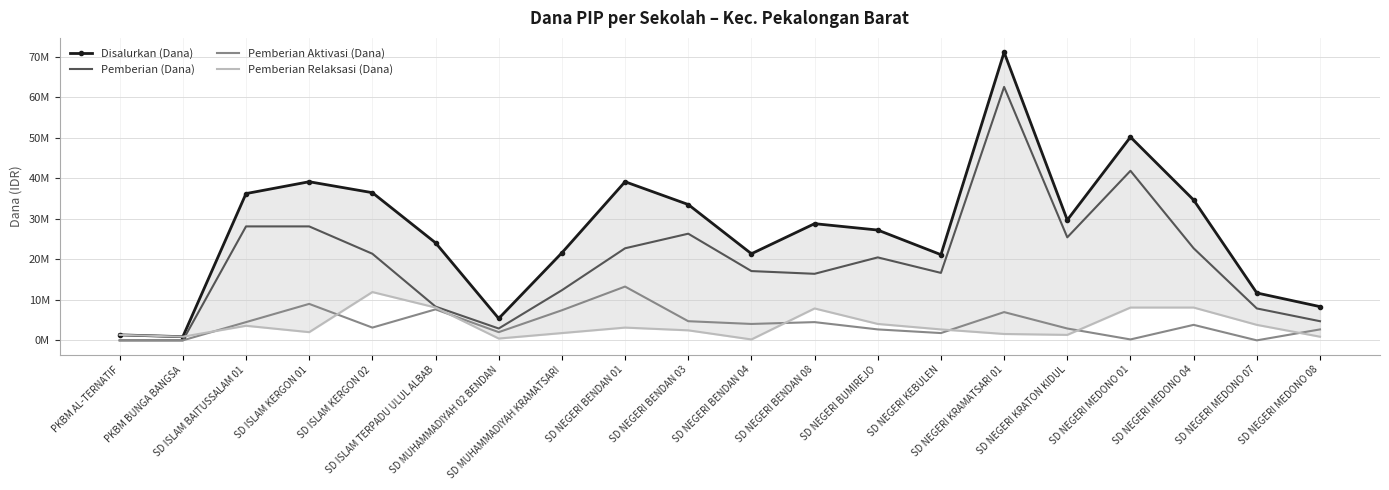

How many interior local valleys does the Disalurkan (Dana) series have?

5